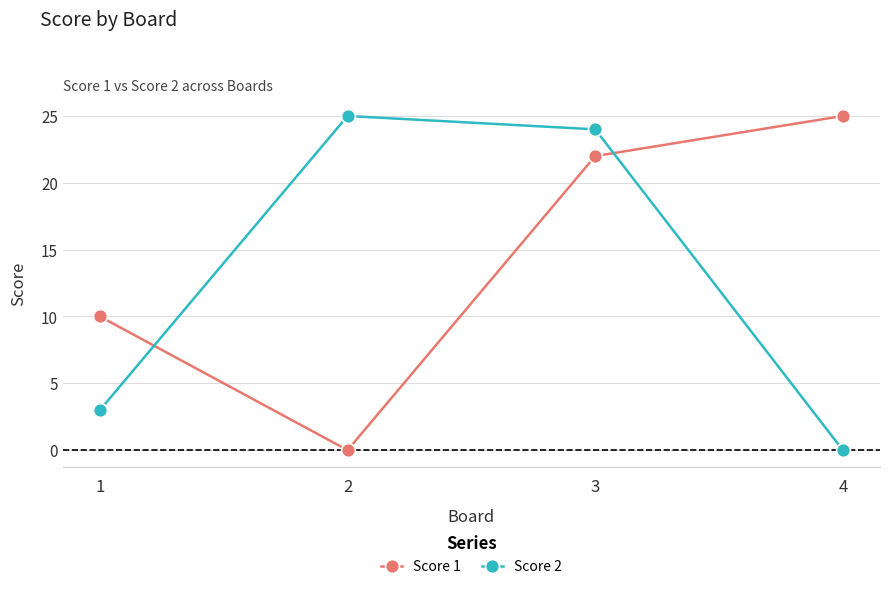

Is the value of Score 2 at 1 greater than the value of Score 1 at 2?

Yes